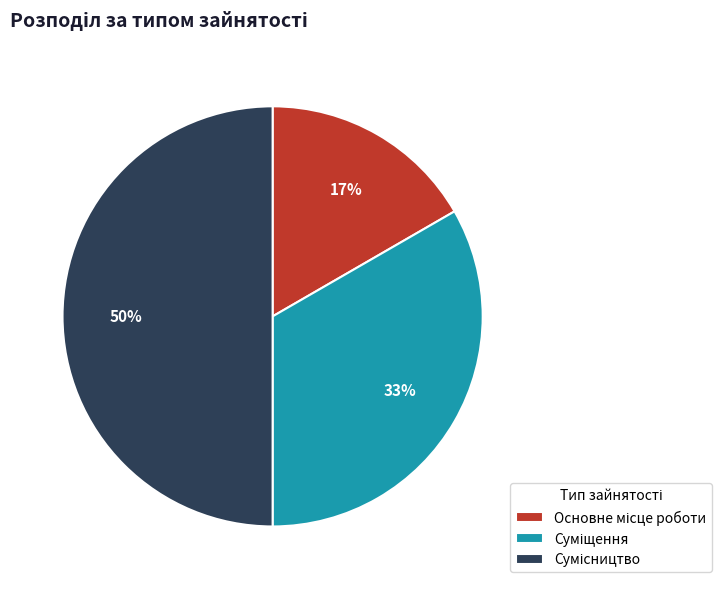

To the nearest percent, what is the difference between the largest and smallest slice percentages?

33%